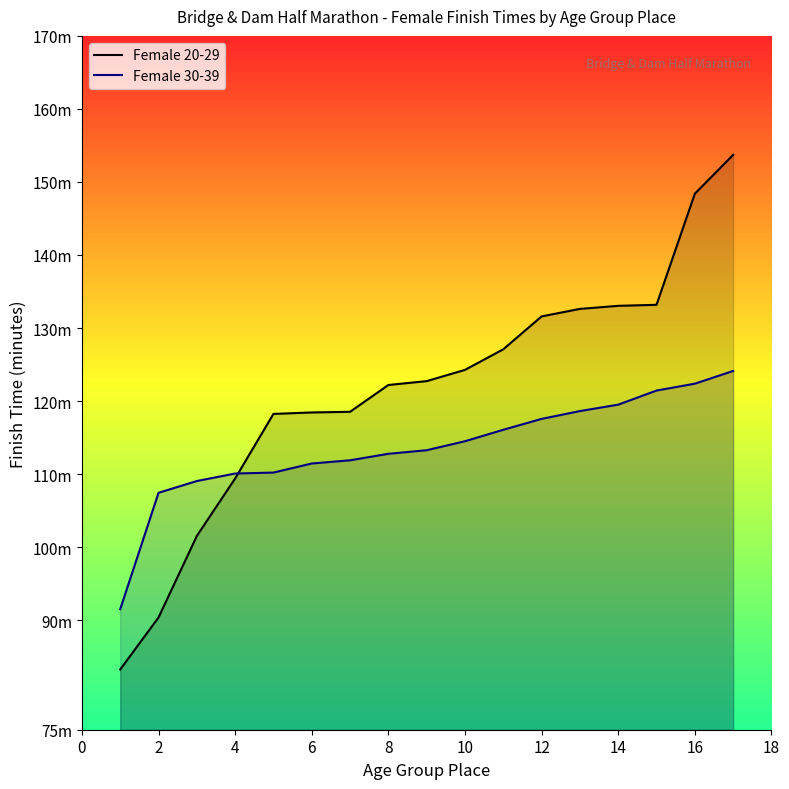

Does the chart display data point markers on the line(s)?

No